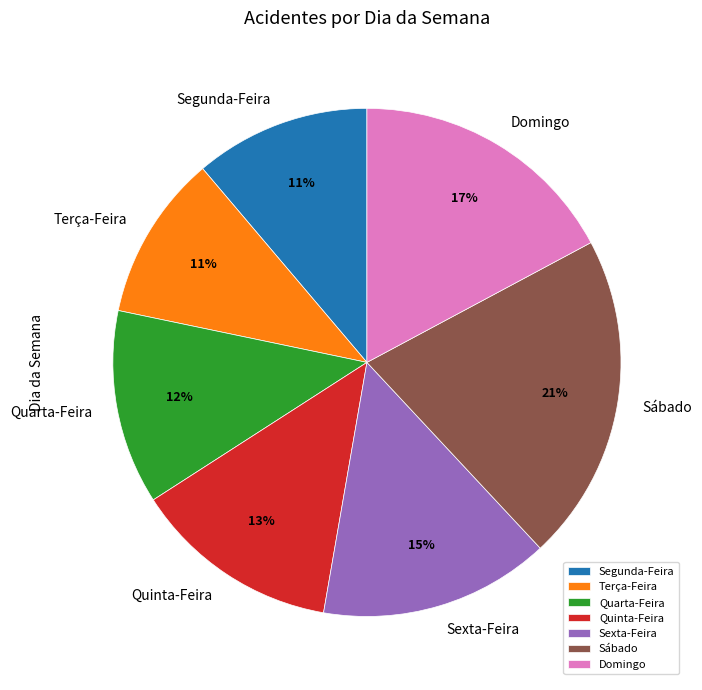

To the nearest percent, what is the difference between the largest and smallest slice percentages?

10%